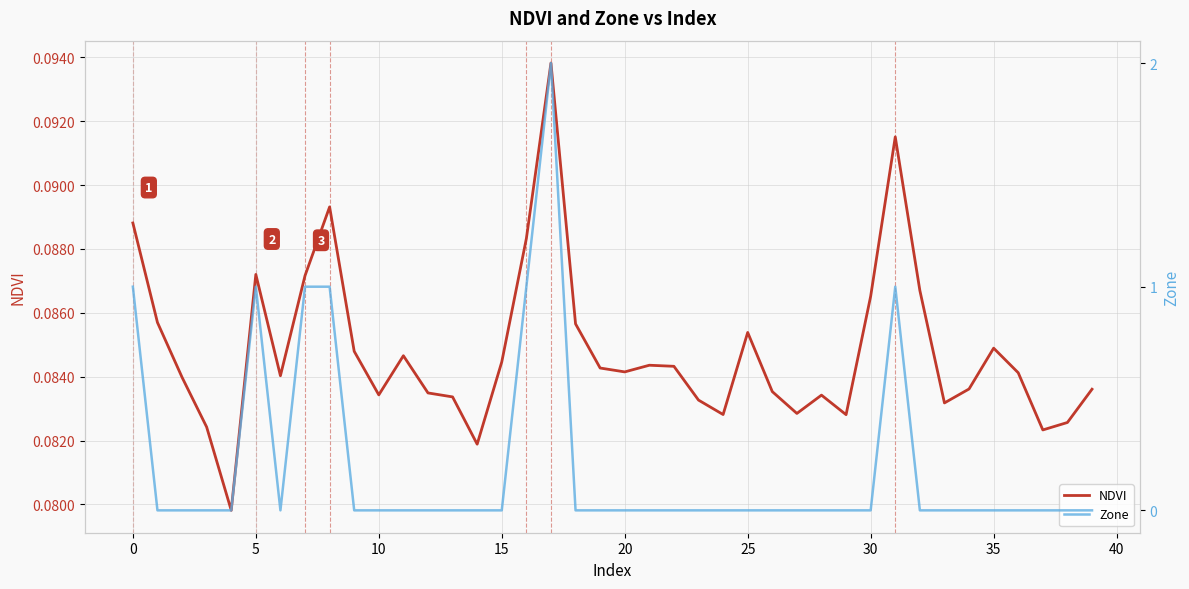

Which series ends up on top after the final intersection of NDVI and Zone?

NDVI